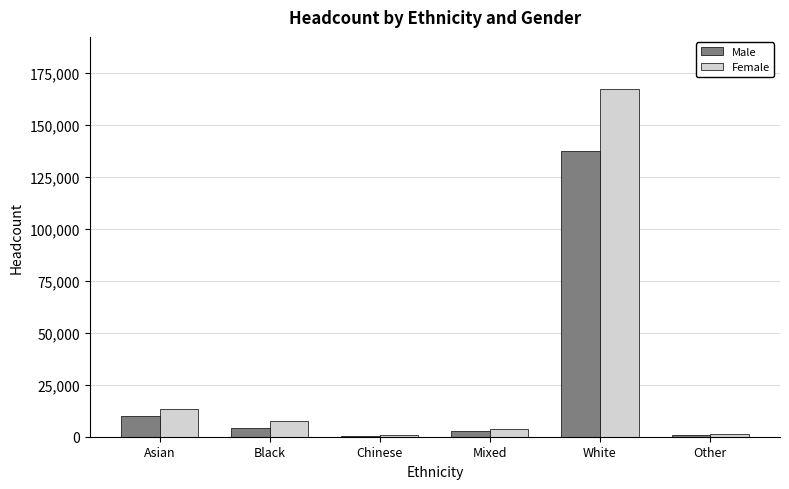

How many data points does each series have?

6